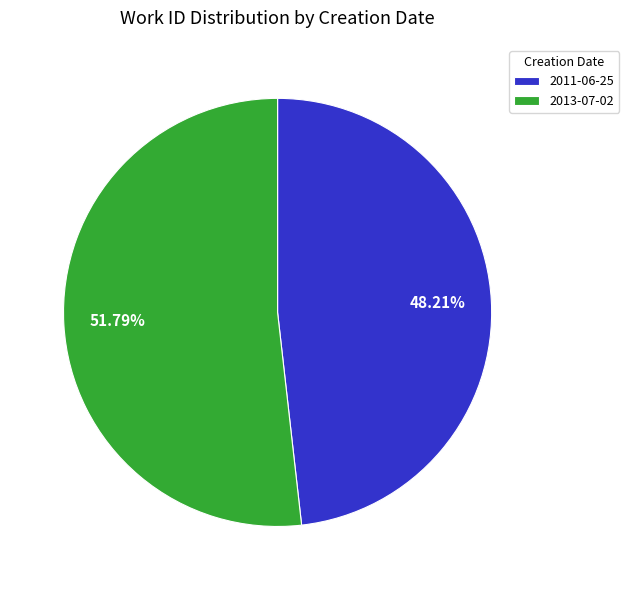

How many segments does this pie chart have?

2